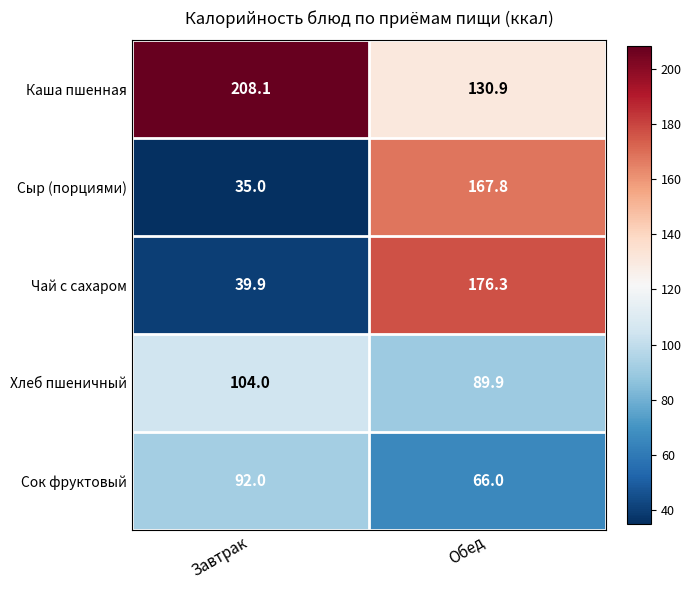

What is the smallest value displayed?

35.0